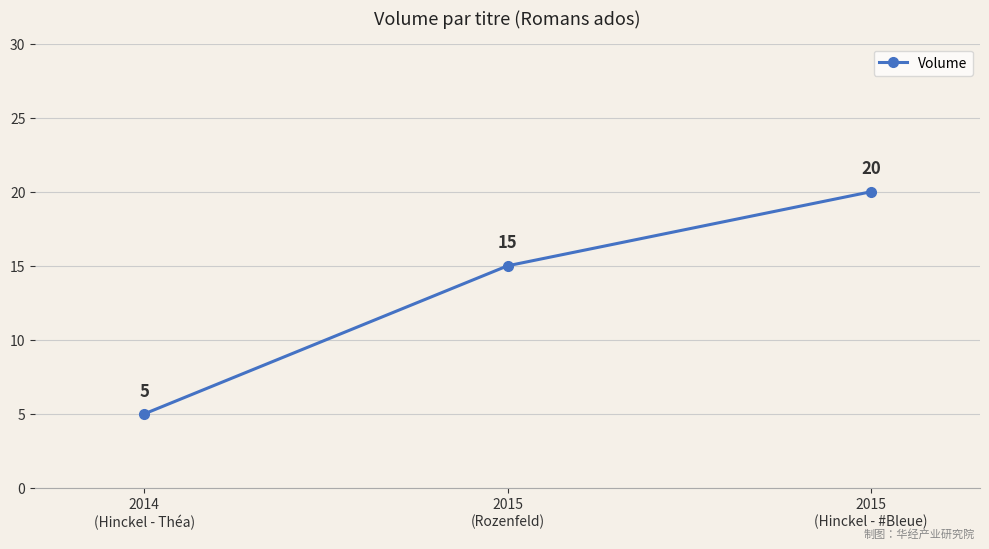

What is the change in value from 2014
(Hinckel - Théa) to 2015
(Hinckel - #Bleue)?

+15